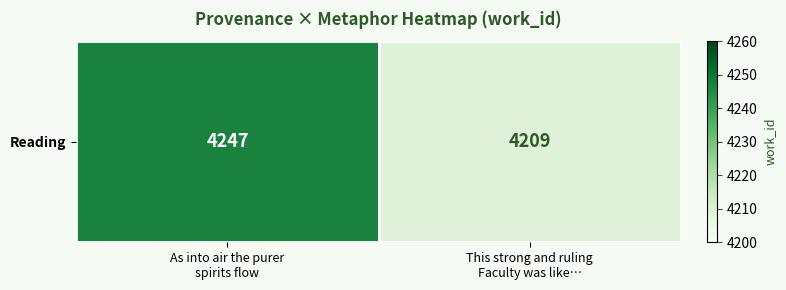

What is the greatest value displayed?

4247